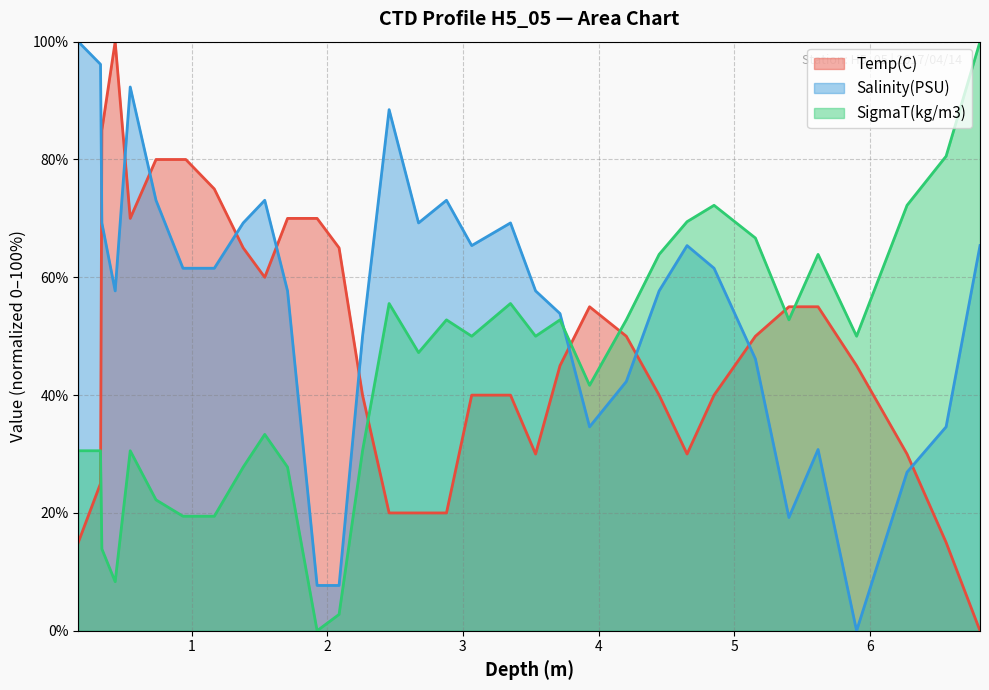

Does the chart have visible grid lines?

Yes